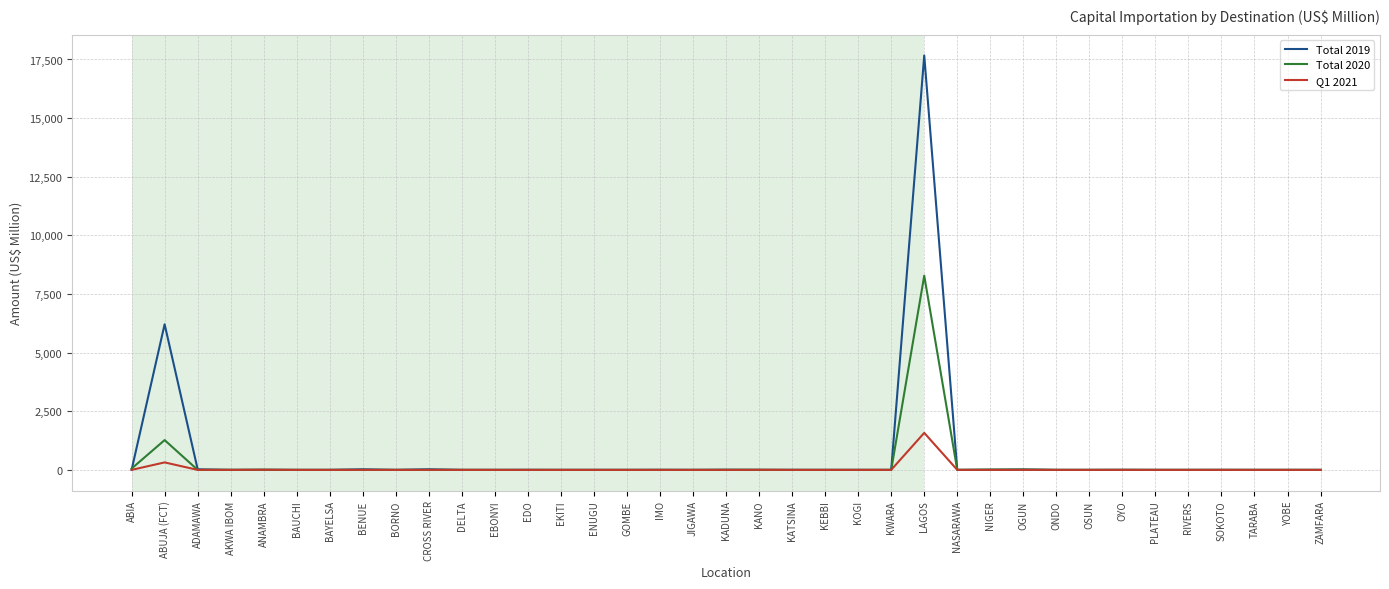

At which category is the sum across all series the highest?

LAGOS